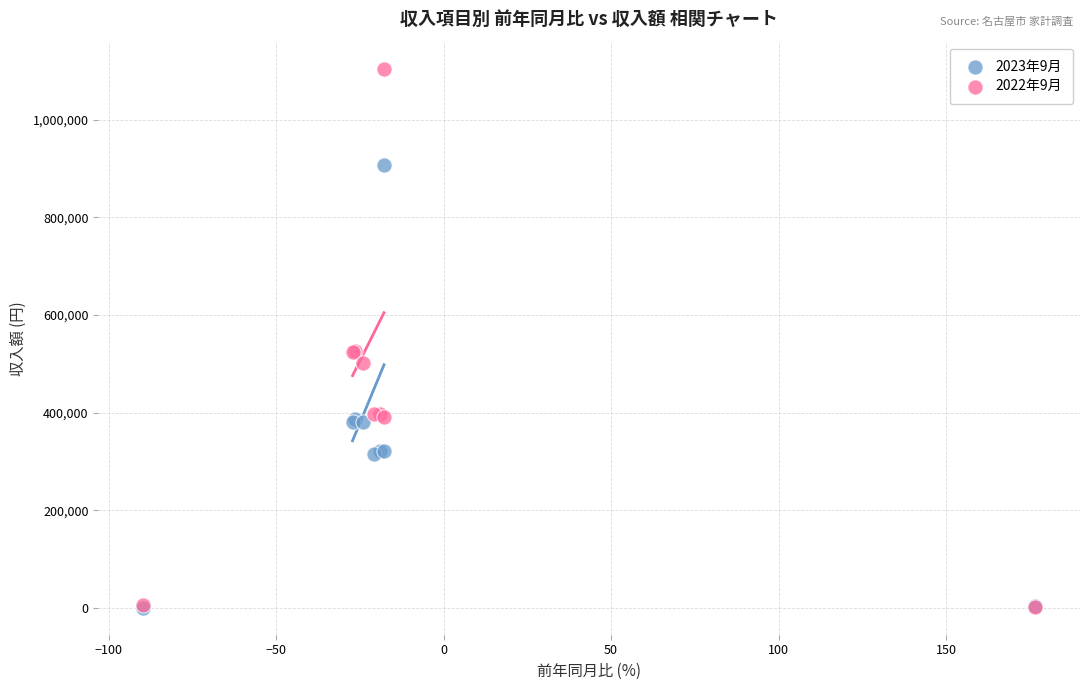

What are all the series names shown in the legend?

2023年9月, 2022年9月